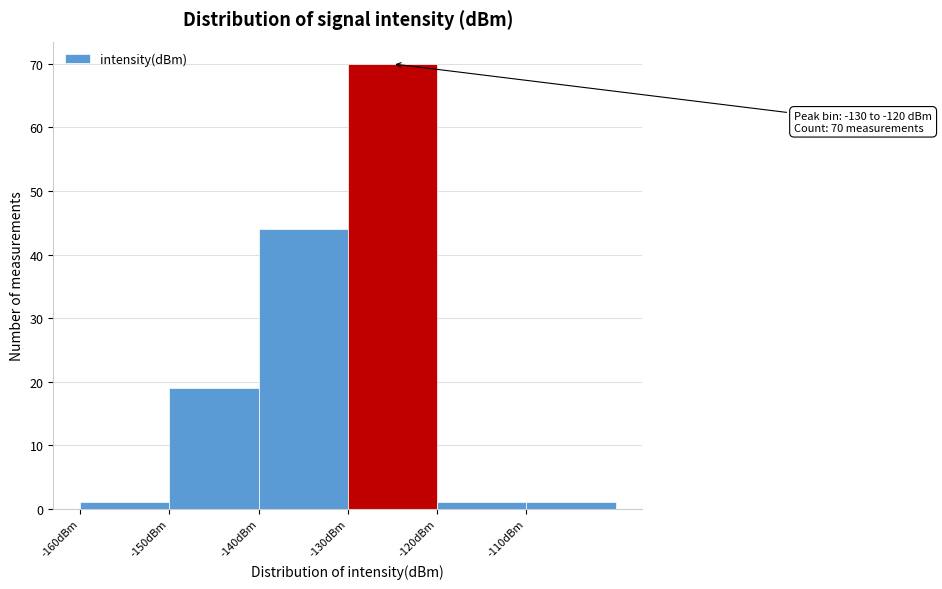

Over which range of the x-axis is the bar tallest?

-130 to -120